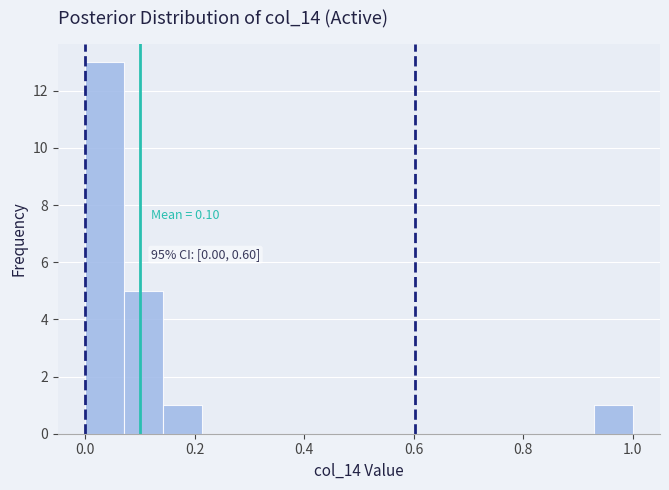

Around what value on the x-axis is the tallest bar? Give the approximate position of its centre, as read against the axis.

0.04